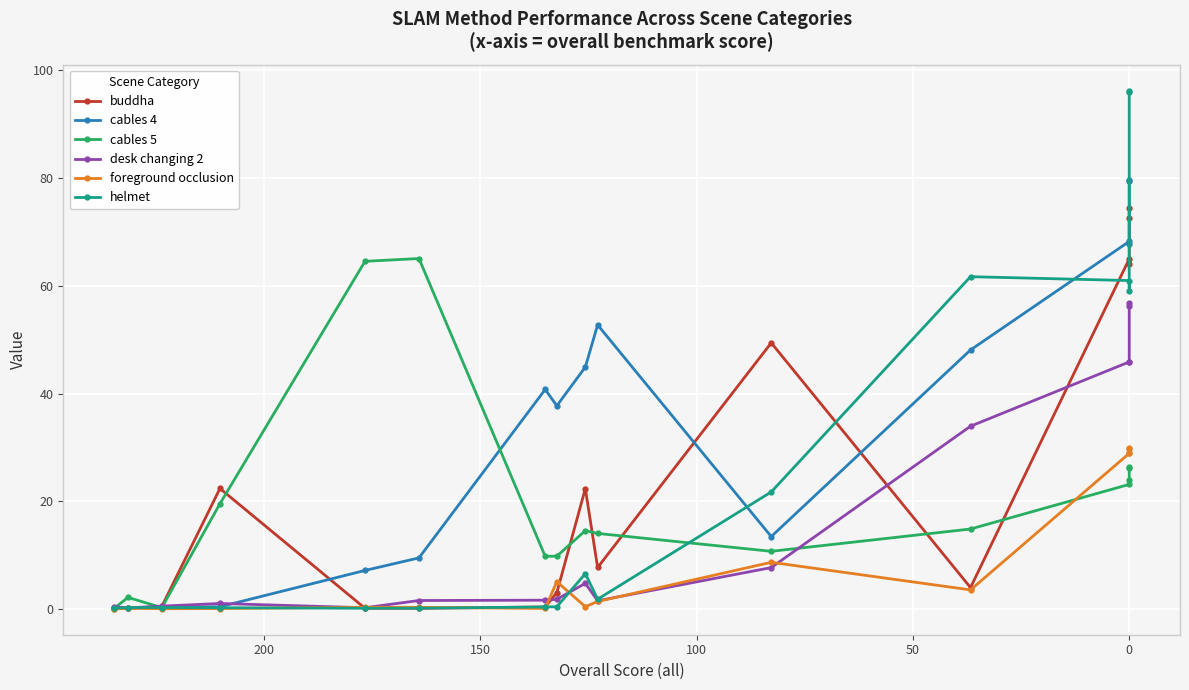

Is this an area chart (filled region under the line)?

No